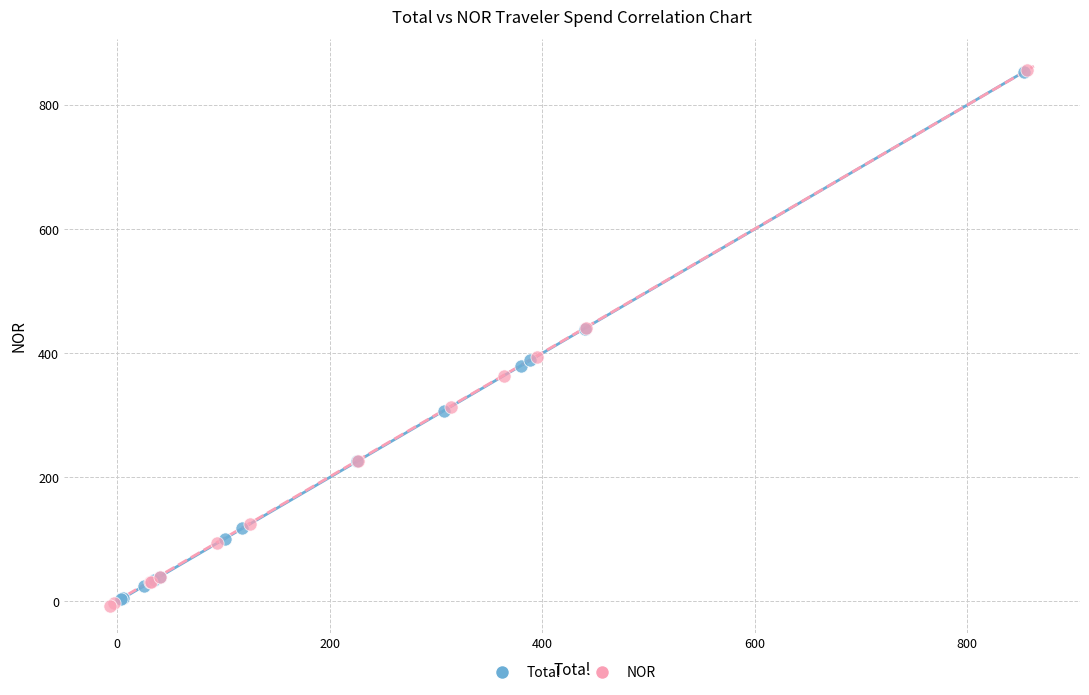

What are all the series names shown in the legend?

Total, NOR